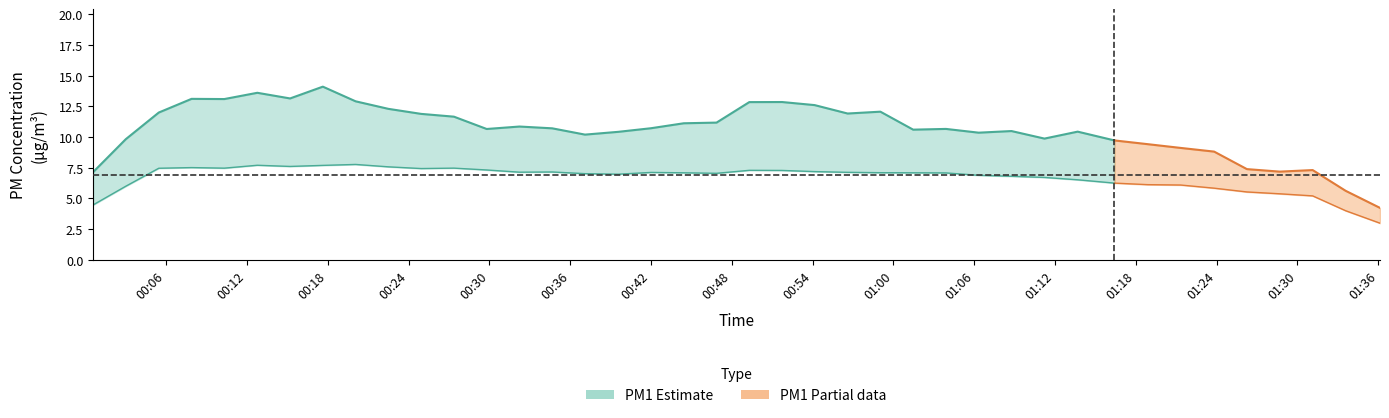

Does the chart display data point markers on the line(s)?

No